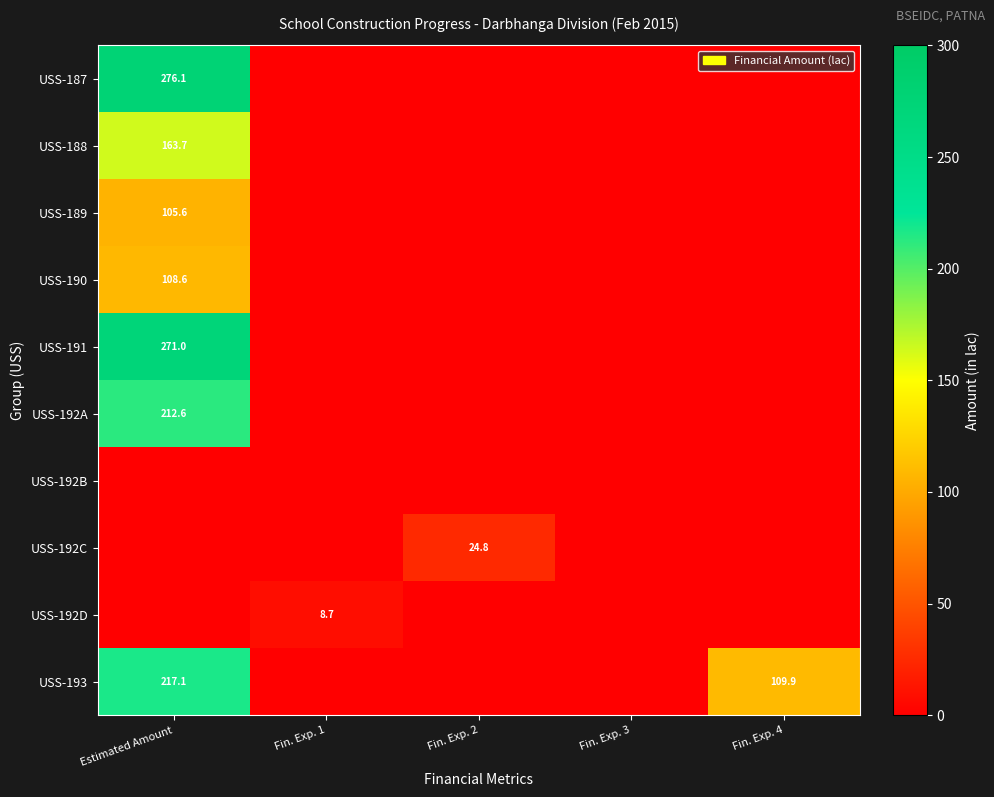

Is it true that USS-189 equals 71.2 at Estimated Amount?

False